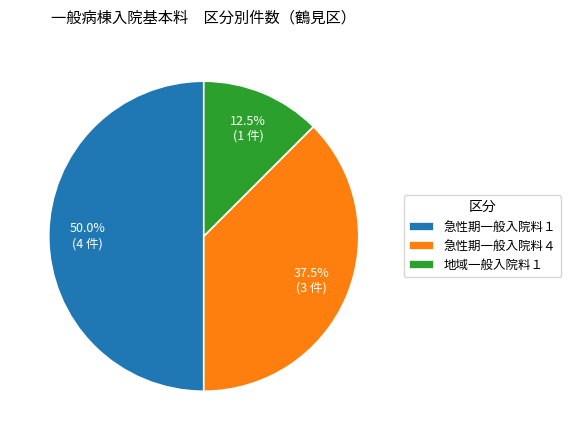

Combined, what portion of the pie is 地域一般入院料１ and 急性期一般入院料４?

50.0%